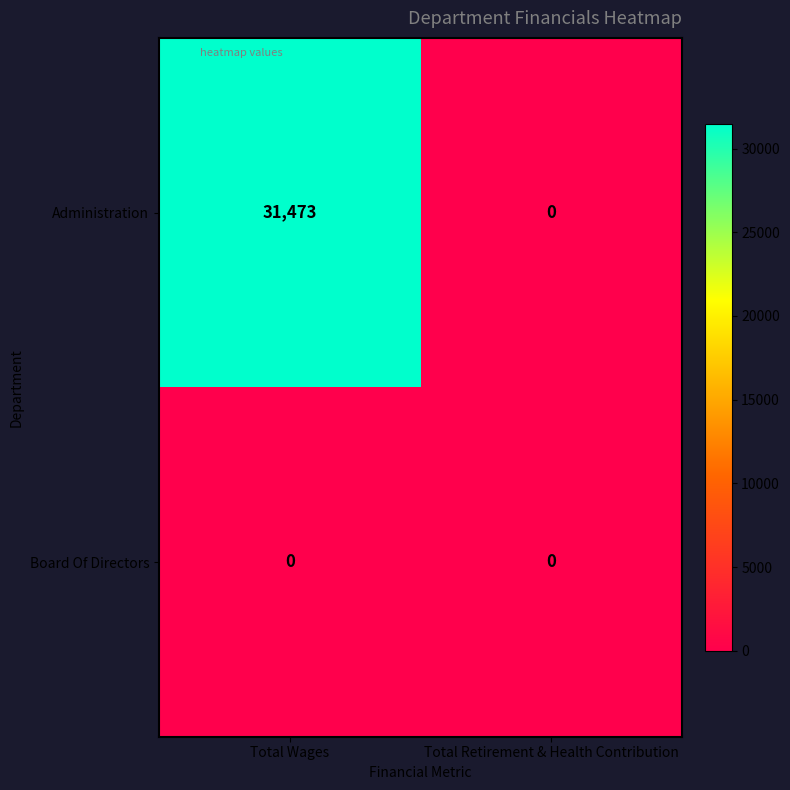

True or false: Administration has a value of 16613 at Total Wages.

False